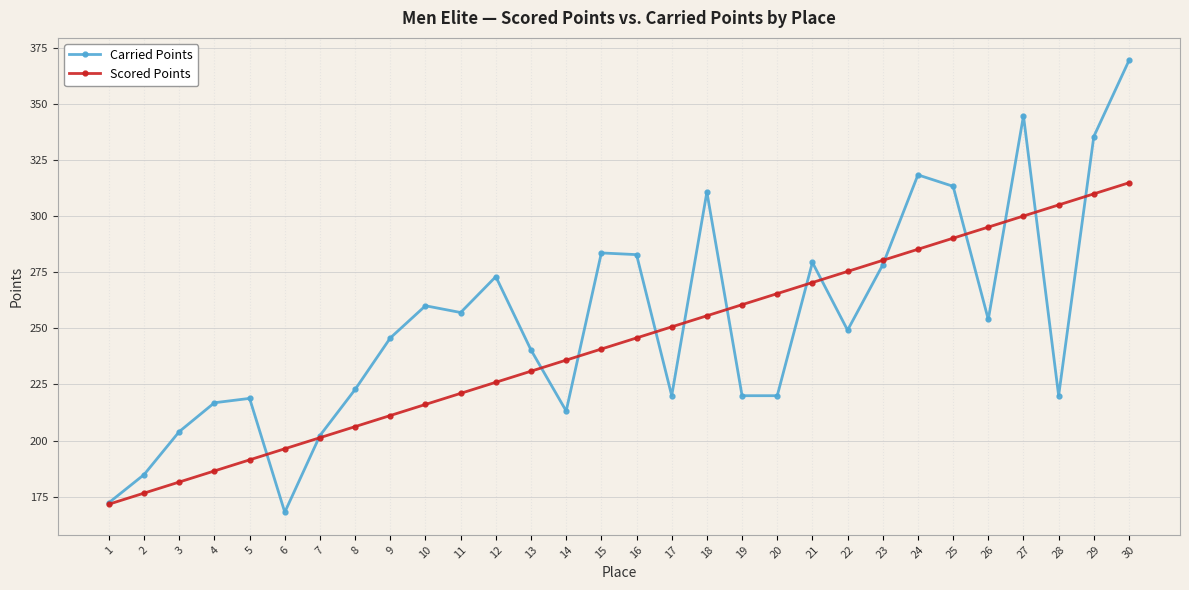

Which category has the lowest value in the Carried Points series?

6